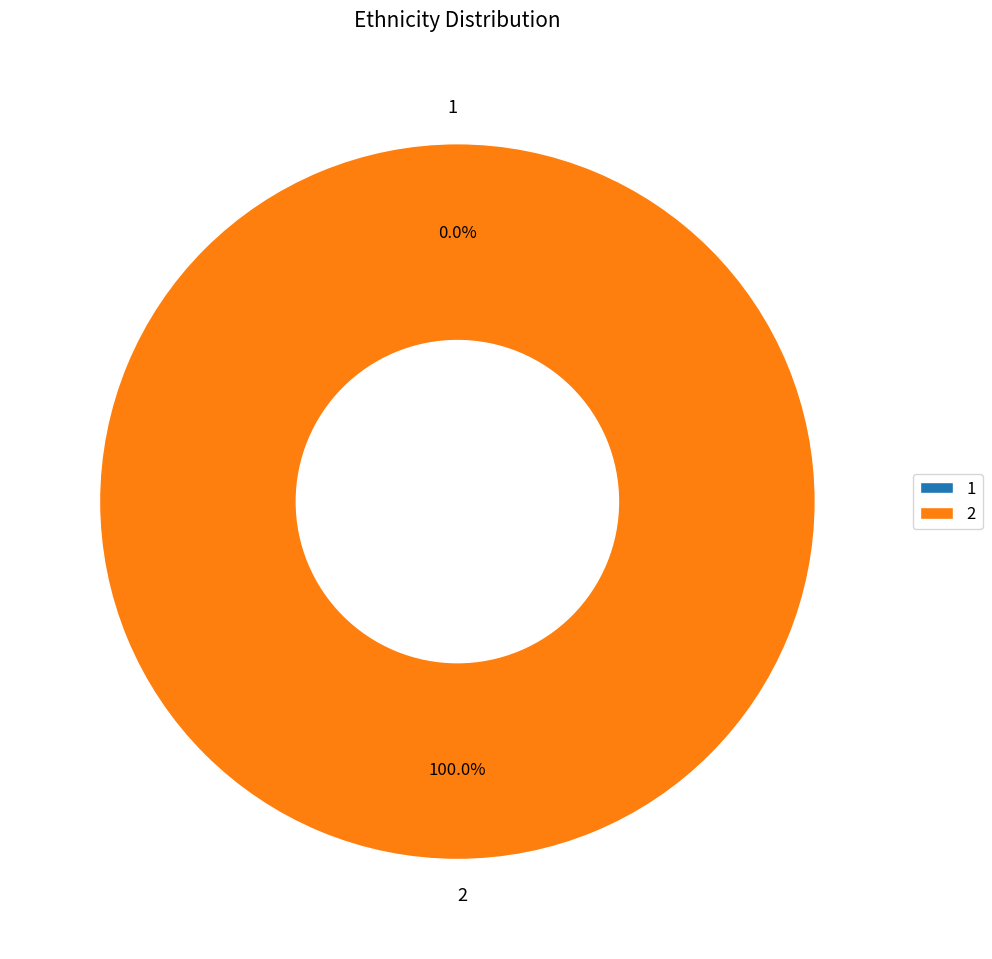

Rank the categories by value from highest to lowest.

2, 1